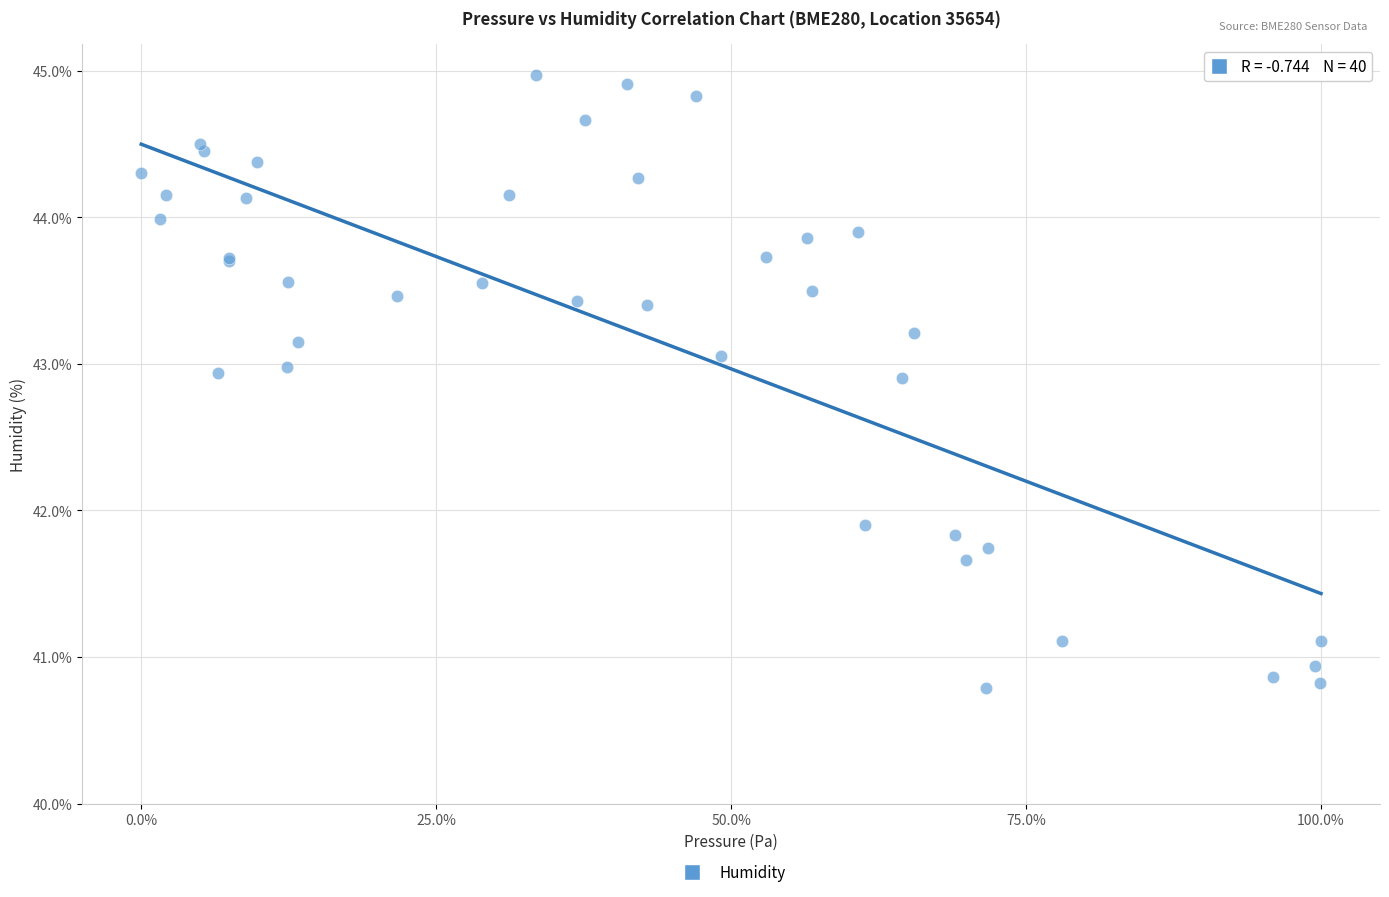

What Y value in the scatter plot is closest to 42?

41.9